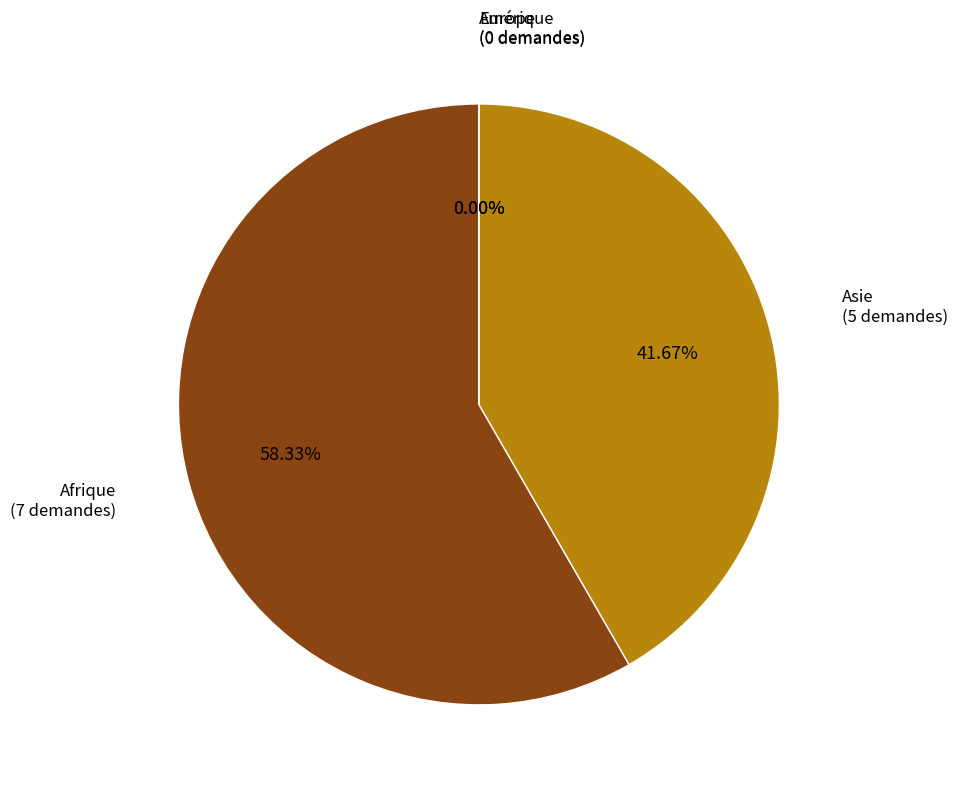

How much of the chart is everything except Afrique?

41.7%